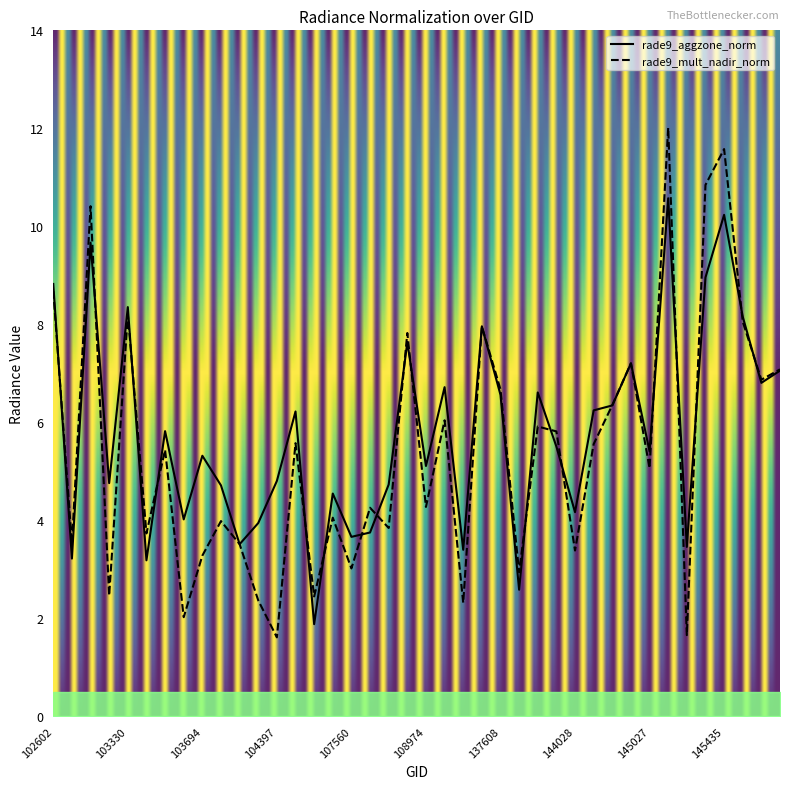

How many times do rade9_mult_nadir_norm and rade9_aggzone_norm cross each other?

20